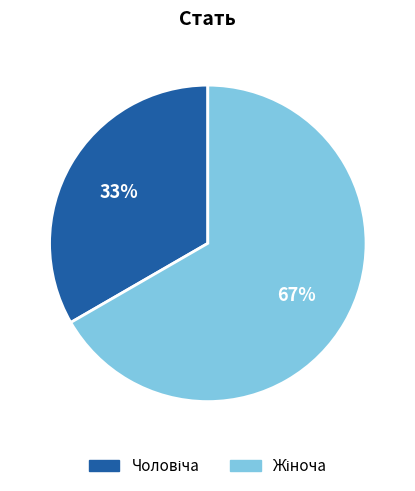

Is there any slice that represents more than half of the pie?

Yes